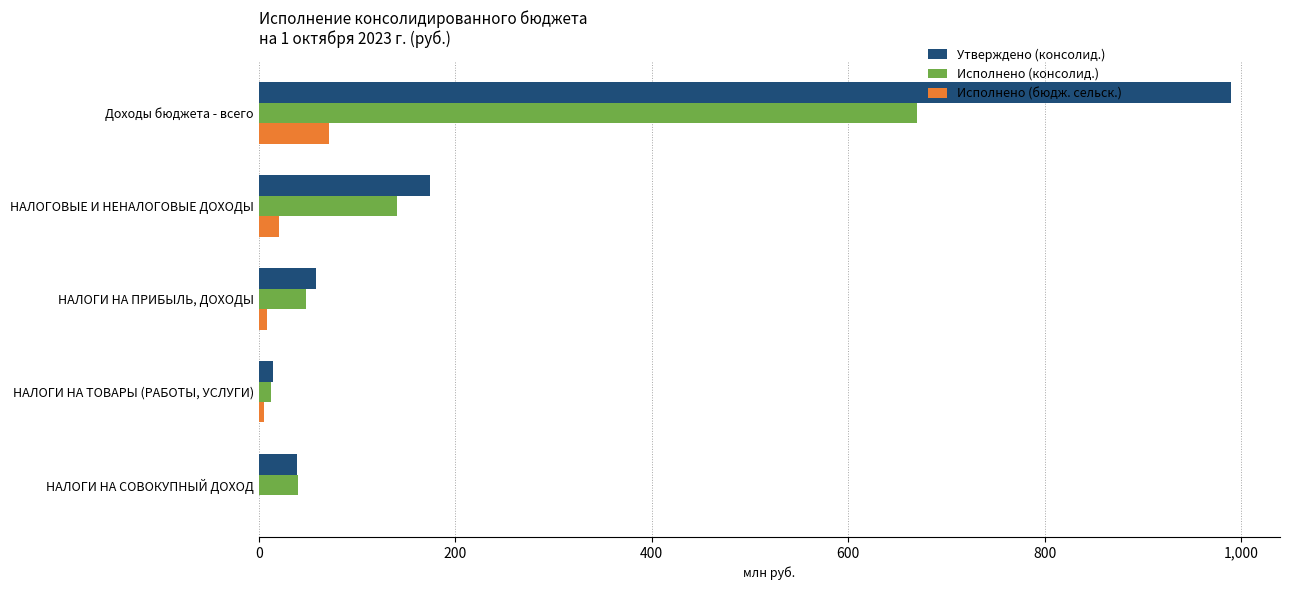

What is the sum of all Исполнено (консолид.) values?

910.5